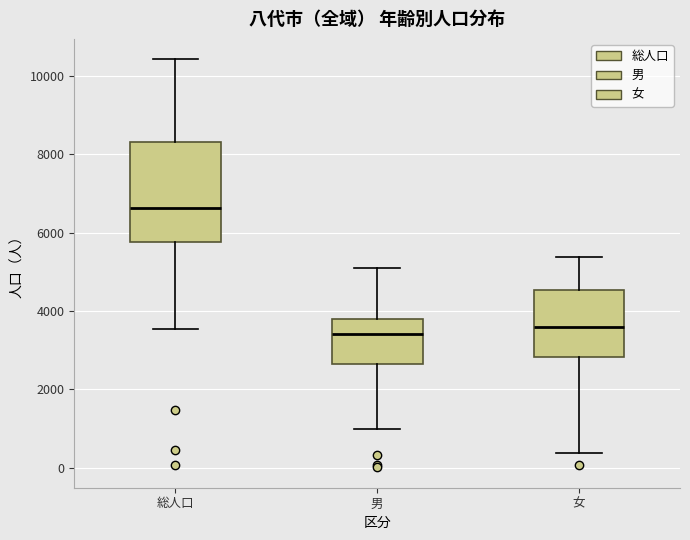

Comparing the boxes themselves (not the whiskers), which one is the tallest?

総人口